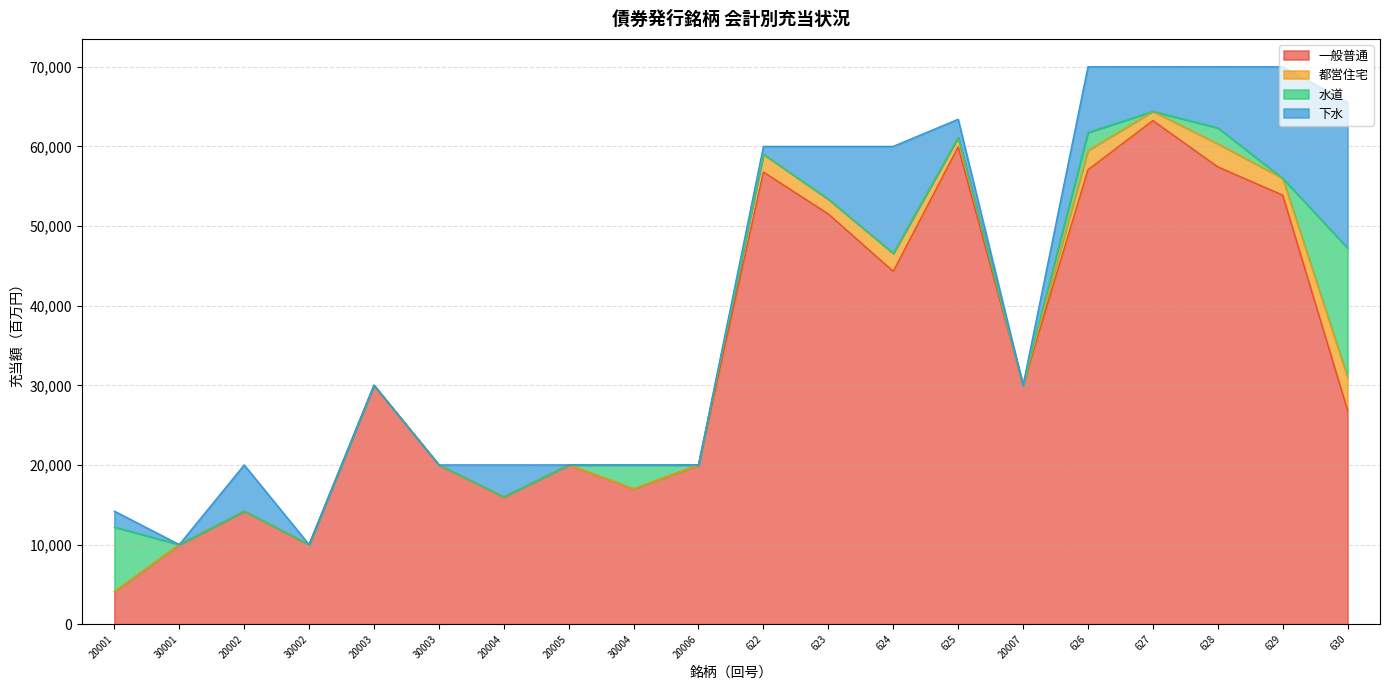

What is the label of the 20th point from the right?

20001